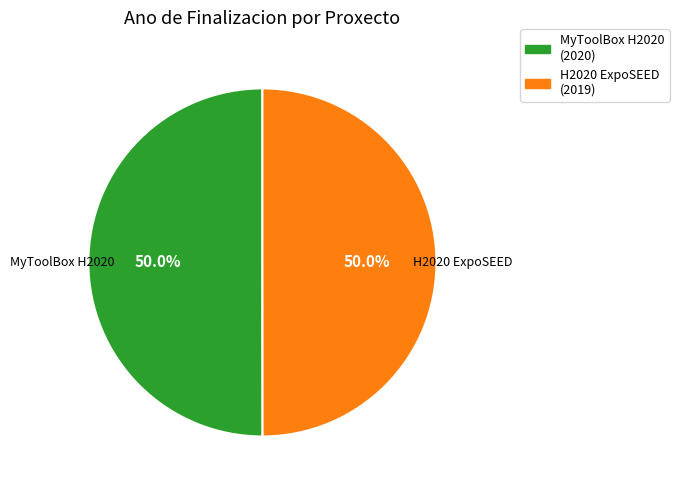

What is the ratio of the value at MyToolBox H2020 (2020) to the value at H2020 ExpoSEED (2019)?

1.0